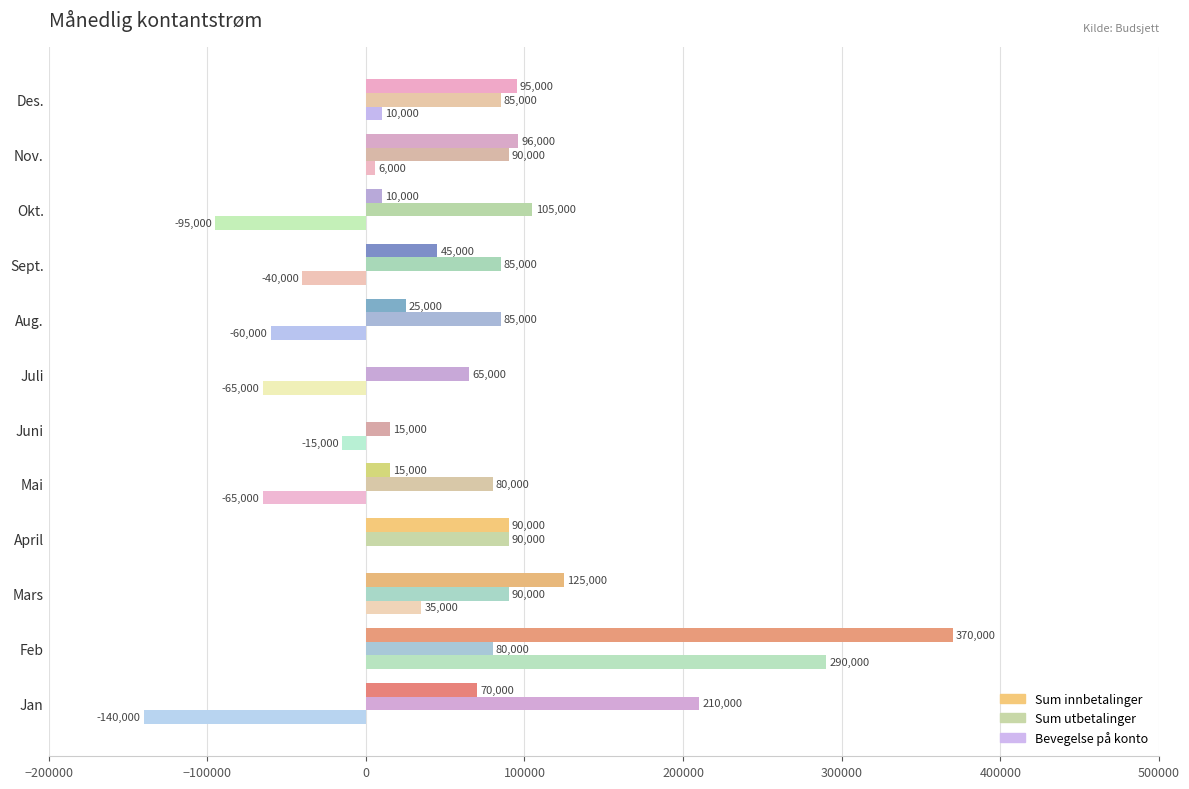

What is the approximate value of Sum utbetalinger at Feb?

80000